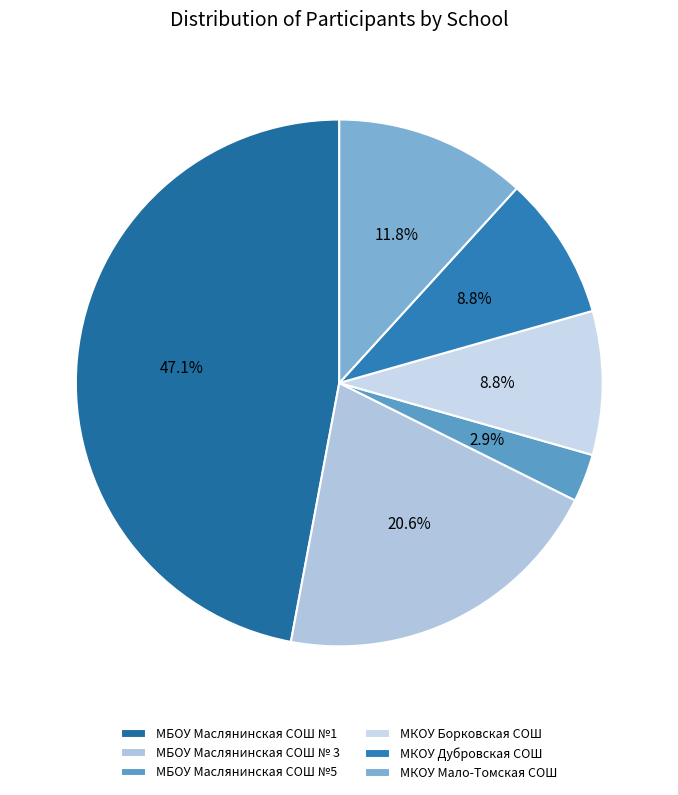

Which category has the smallest portion of the pie?

МБОУ Маслянинская СОШ №5